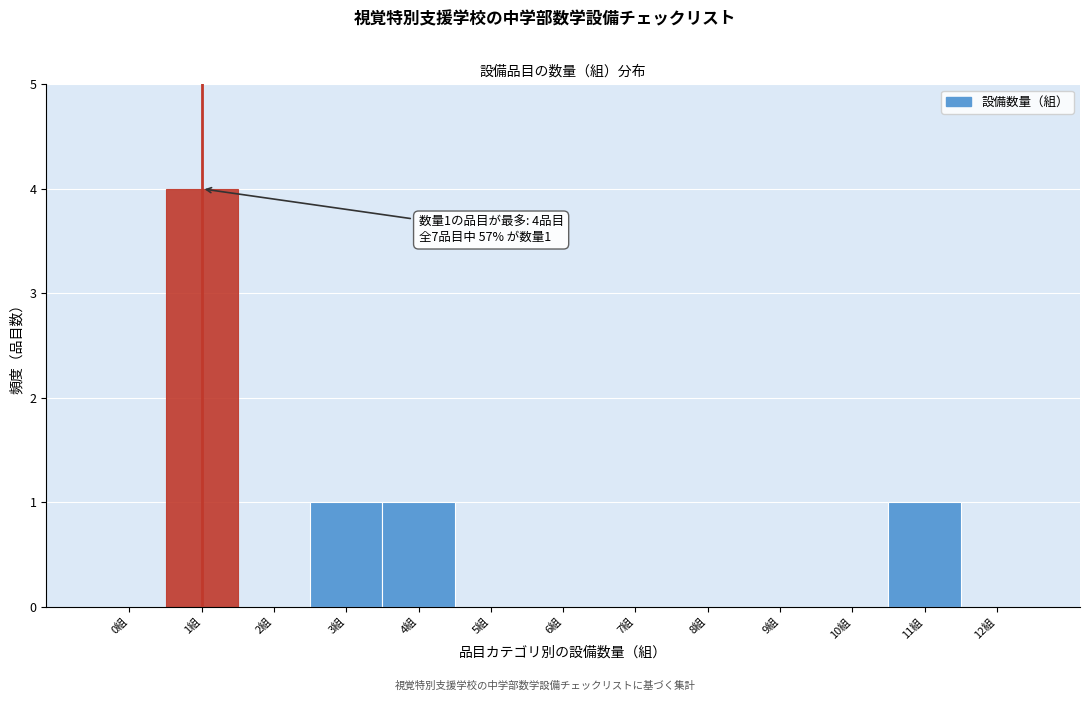

Which range on the x-axis has the tallest bar?

0.5 to 1.5